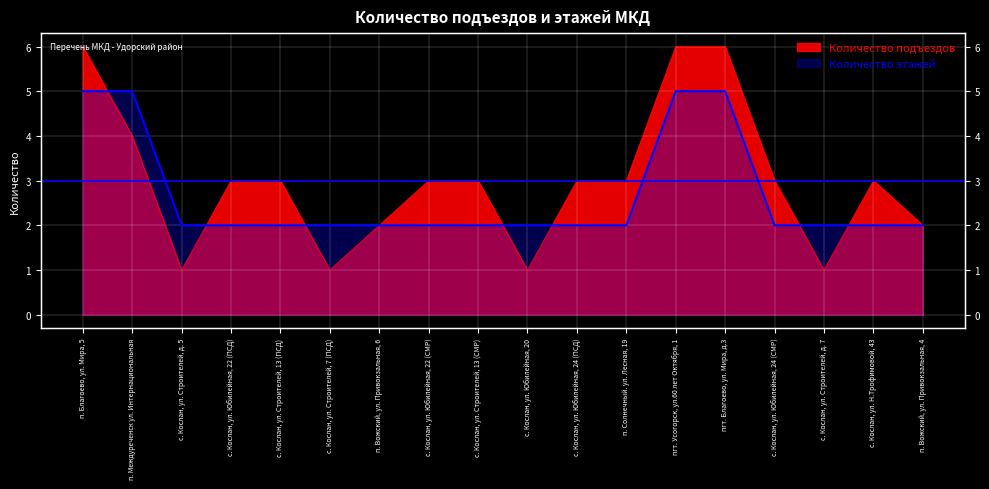

What is the label of the 13th point from the right?

с. Кослан, ул. Строителей, 7 (ПСД)